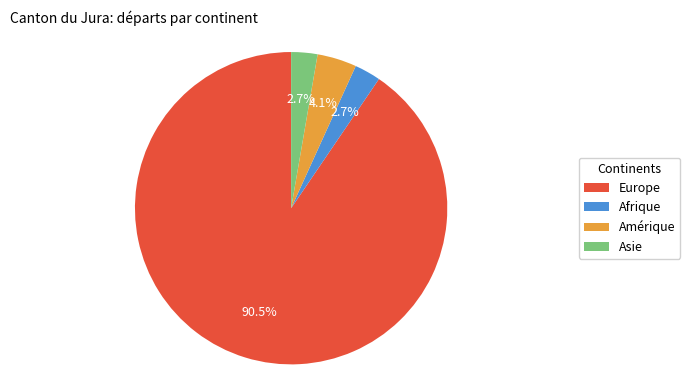

How much of the chart is everything except Europe?

9.5%